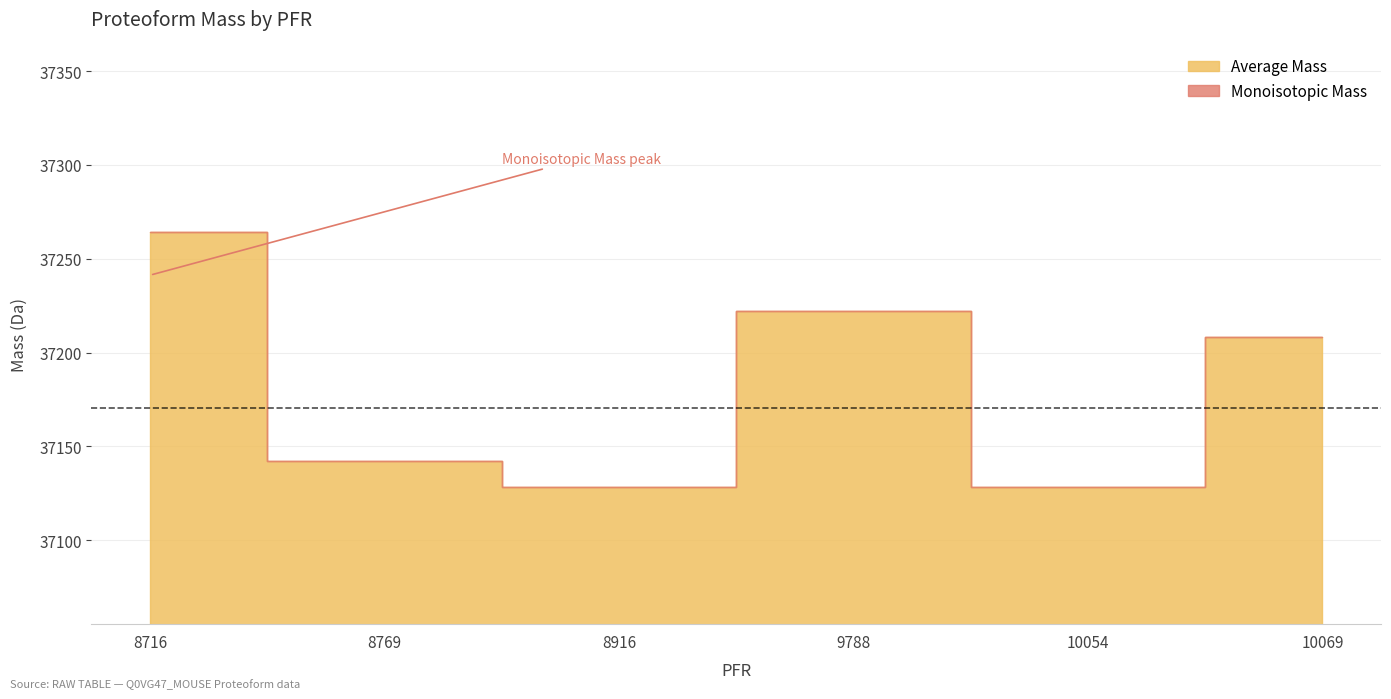

True or false: Monoisotopic Mass and Average Mass intersect in this chart.

False